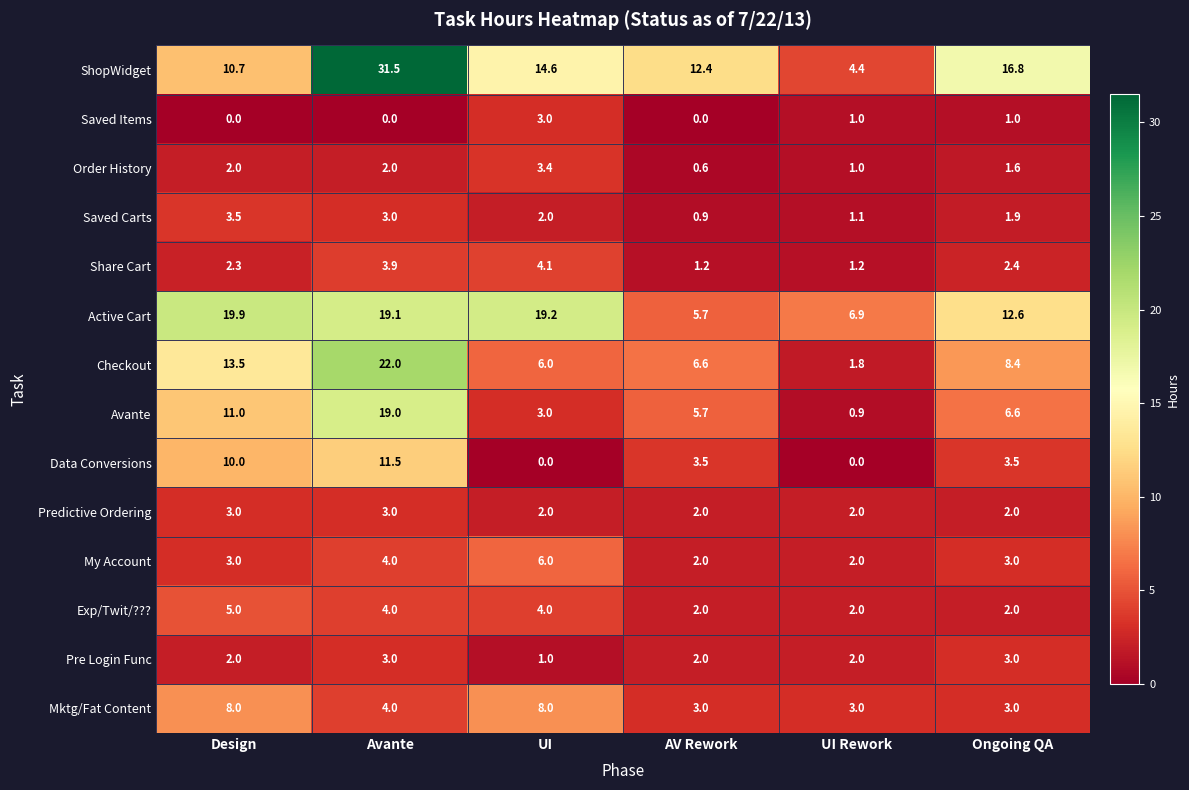

What is the highest value of the Data Conversions series?

11.5